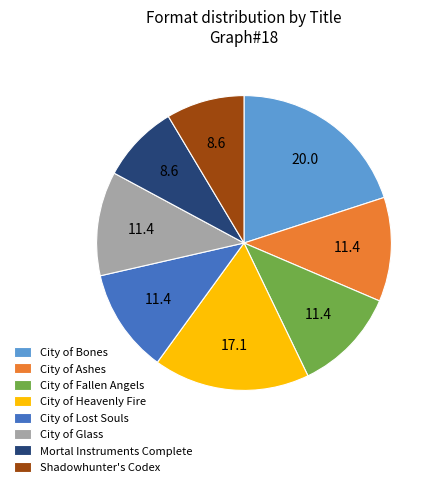

The Mortal Instruments Complete slice represents 1% of the pie. True or false?

False